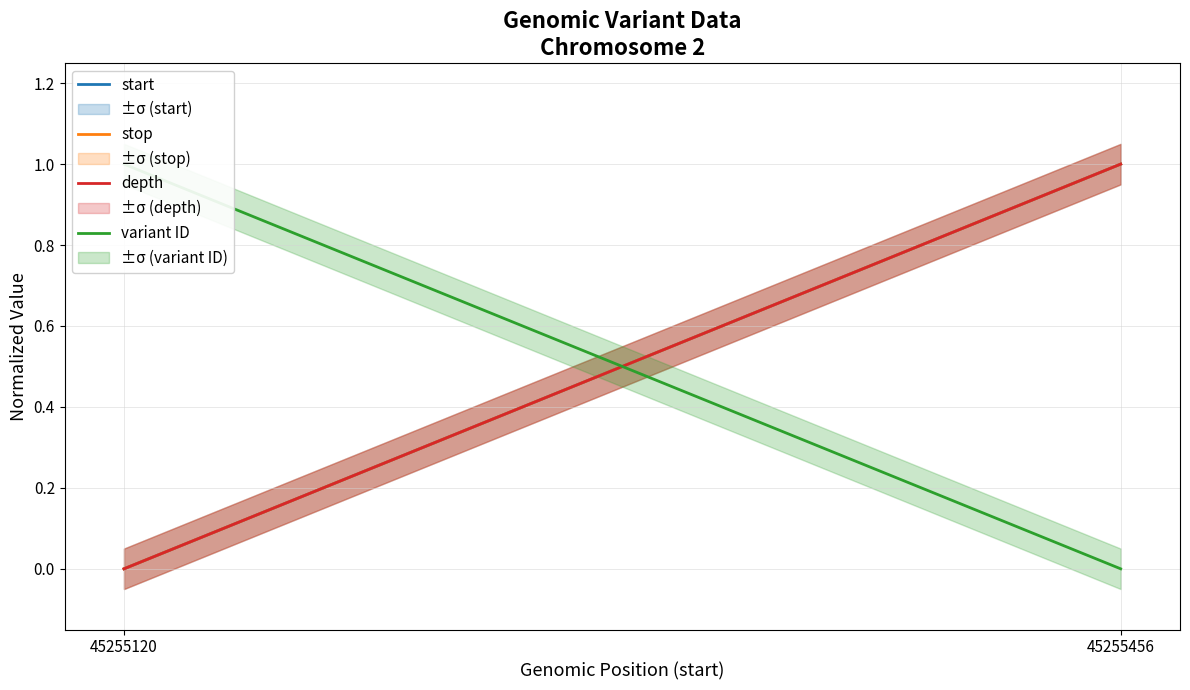

At which label is depth closest to 0?

45255120